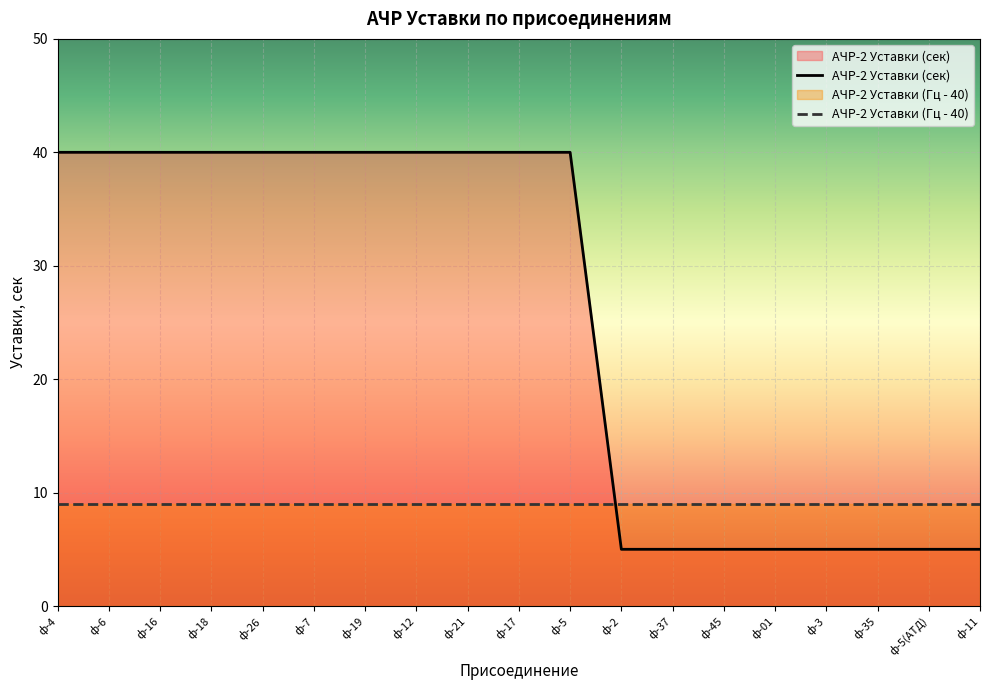

What is the label of the 14th point from the left?

ф-45